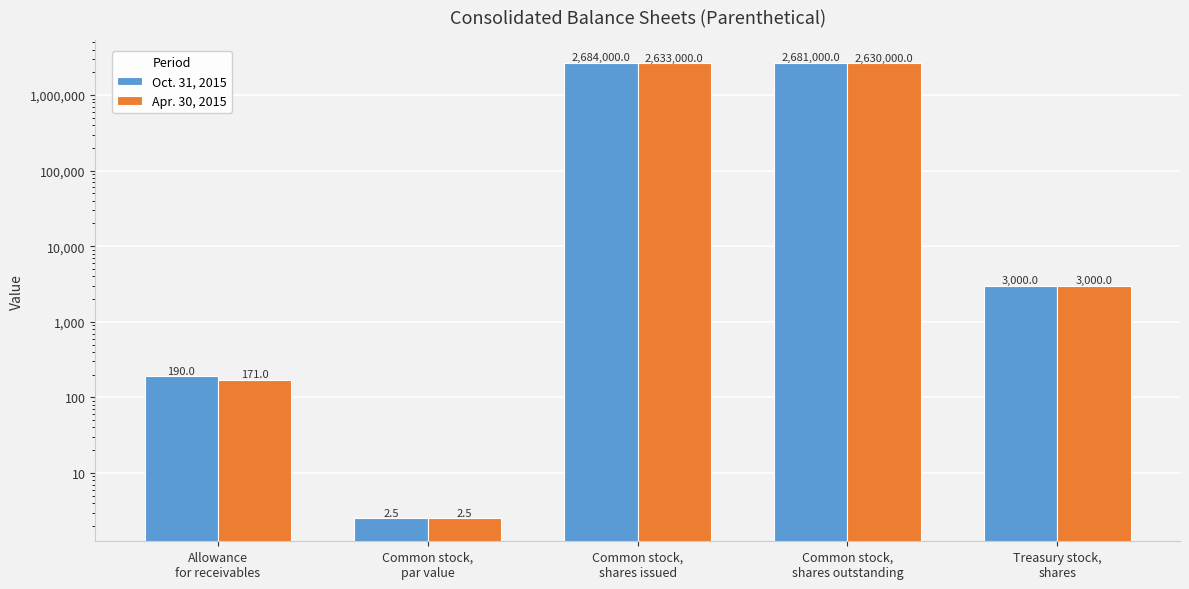

What is the value of the Oct. 31, 2015 bar at the 5th from the left?

3000.0